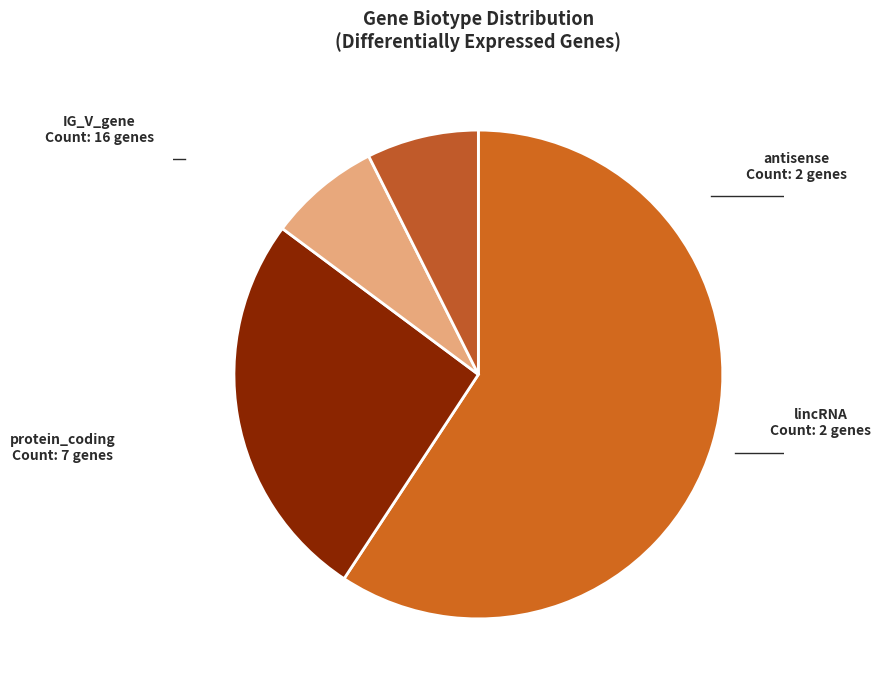

Which slice is the largest?

IG_V_gene